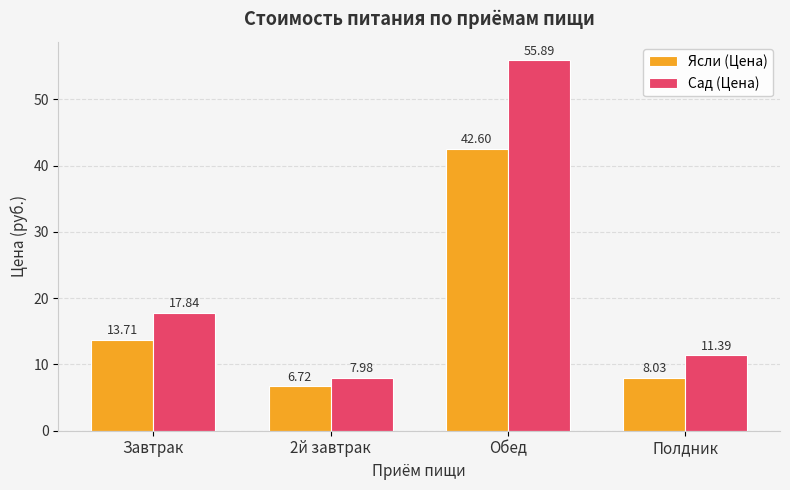

Rank the categories by Сад (Цена) value from lowest to highest.

2й завтрак, Полдник, Завтрак, Обед